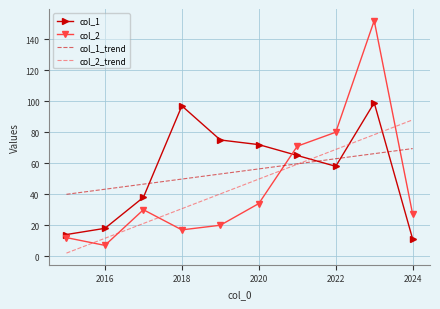

What is the highest value of the col_2_trend series?

88.0